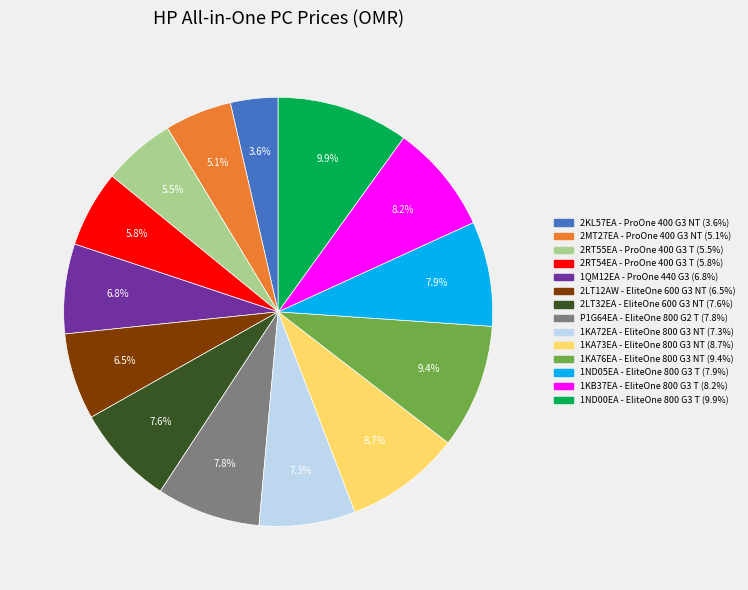

How many segments does this pie chart have?

14